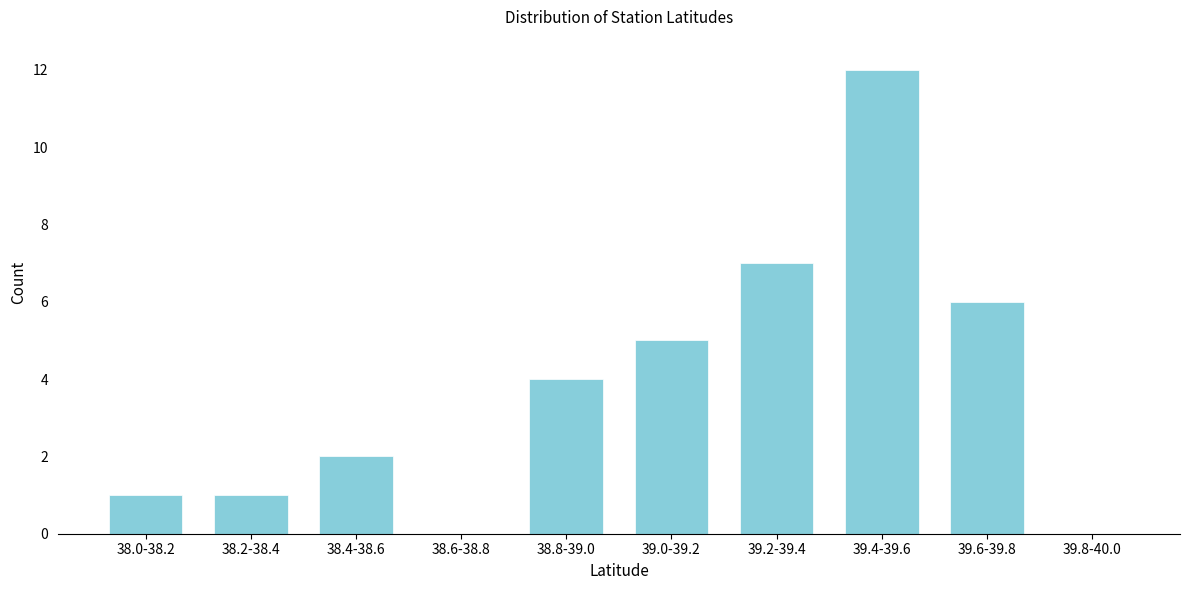

Reading right to left, extract all data points from this chart.

39.8-40.0=0	39.6-39.8=6	39.4-39.6=12	39.2-39.4=7	39.0-39.2=5	38.8-39.0=4	38.6-38.8=0	38.4-38.6=2	38.2-38.4=1	38.0-38.2=1